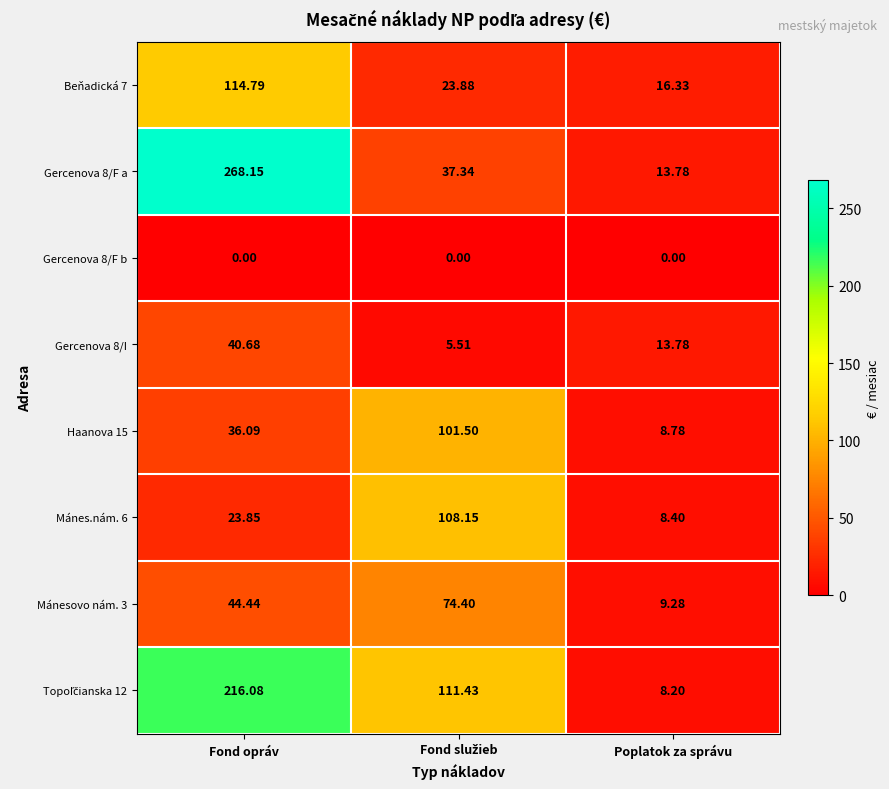

At how many categories does at least one series exceed 100?

2